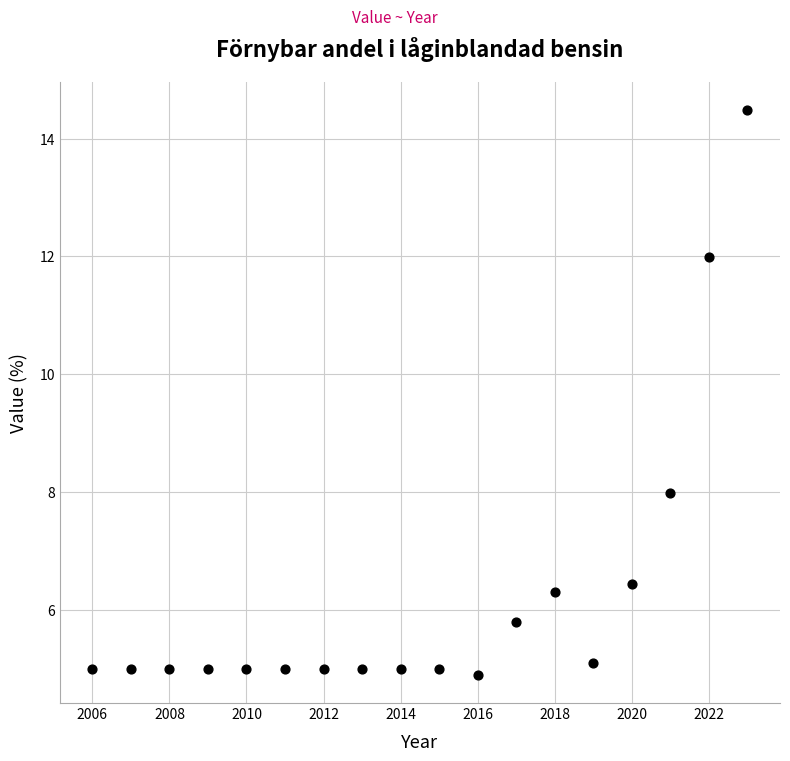

What Y value in the scatter plot is closest to 9?

8.0